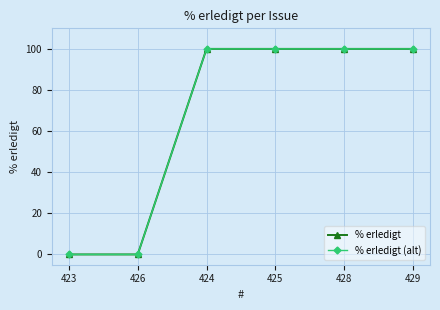

Does the chart have visible grid lines?

Yes